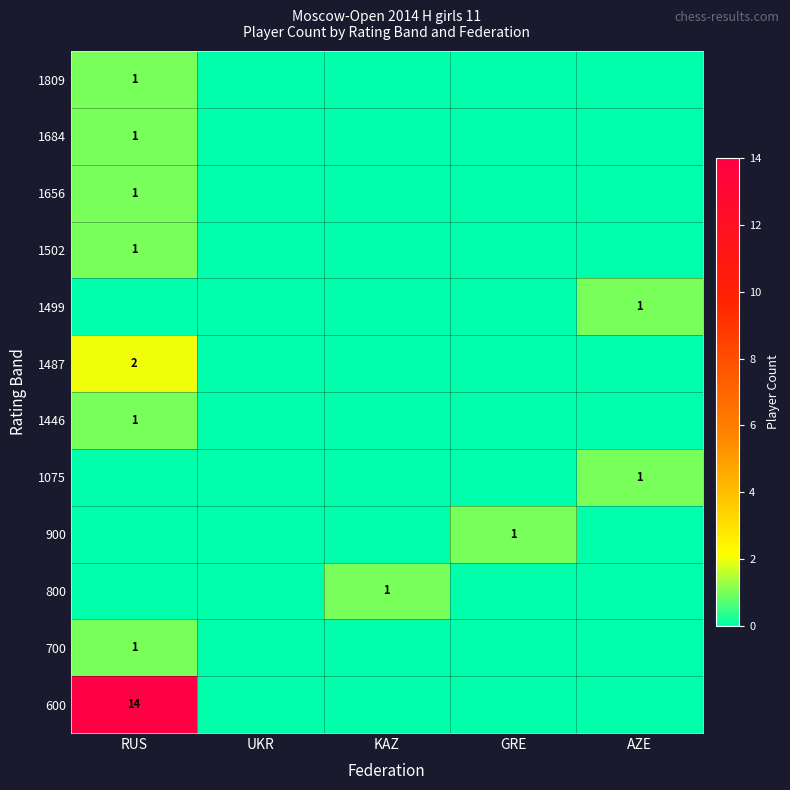

What is the spread (max minus min) of values at RUS?

14